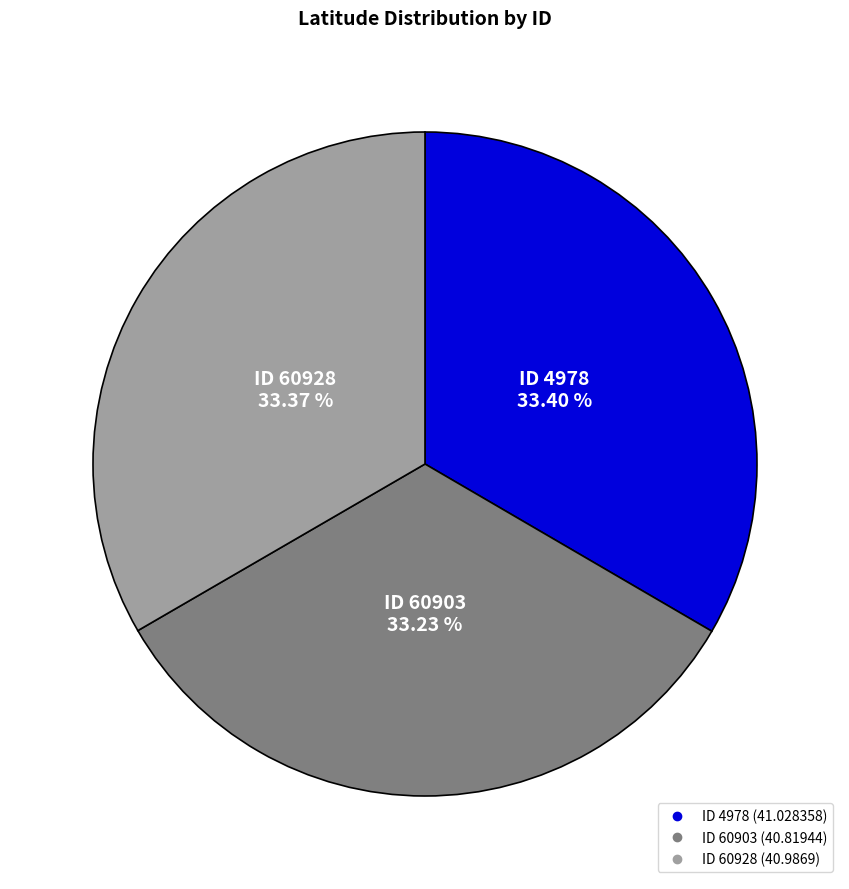

Does any single category account for the majority?

No